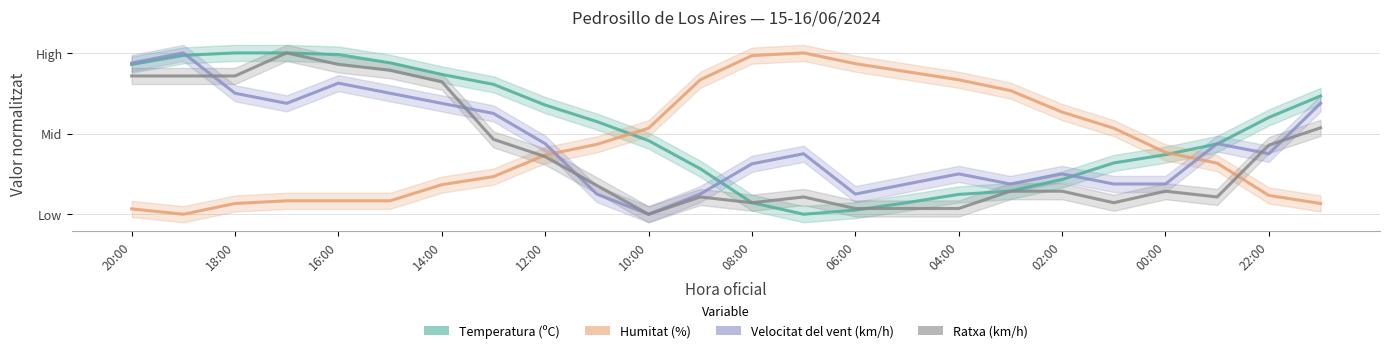

What is the difference between the highest and lowest values at 14?

0.9